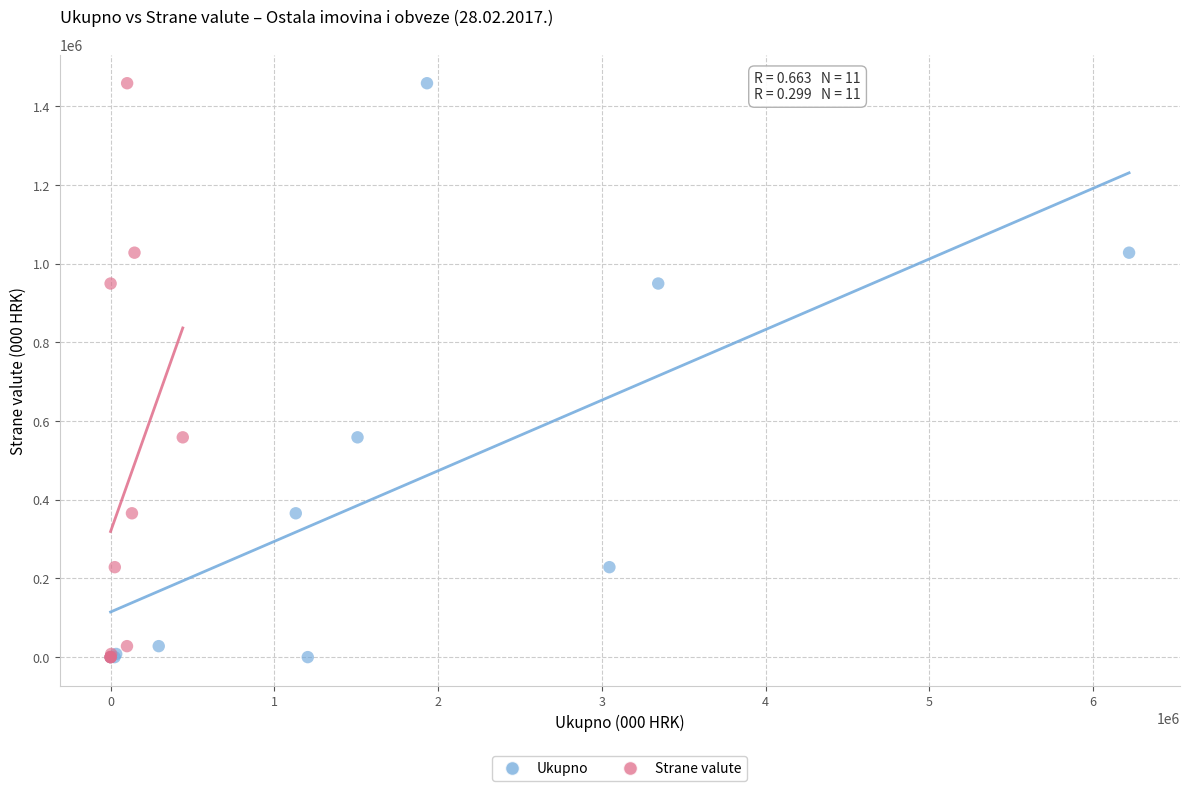

What are all the series names shown in the legend?

Ukupno, Strane valute